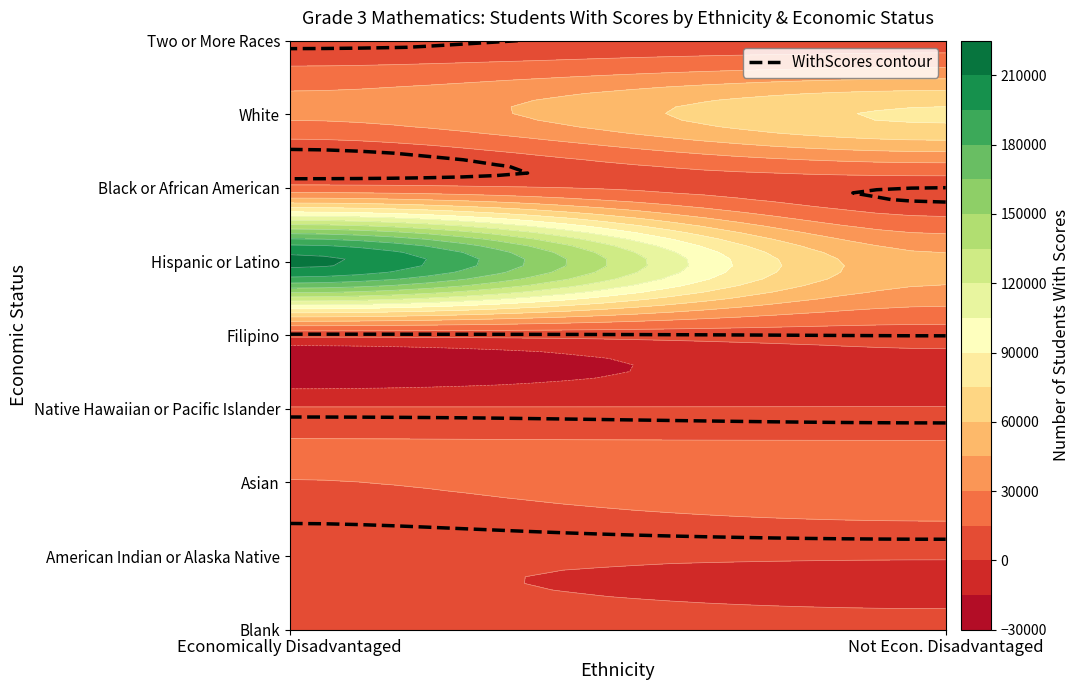

What is the average value of the White series?

55108